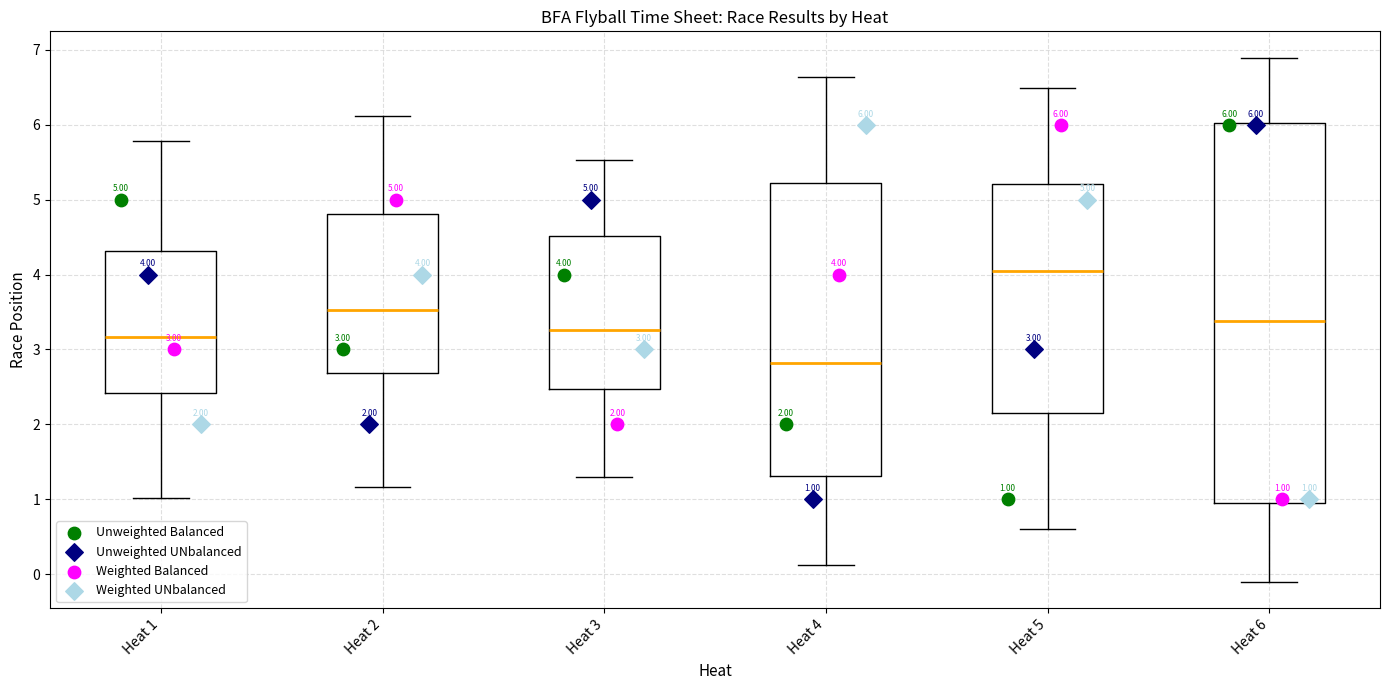

Which box's median line is the highest?

Heat 5